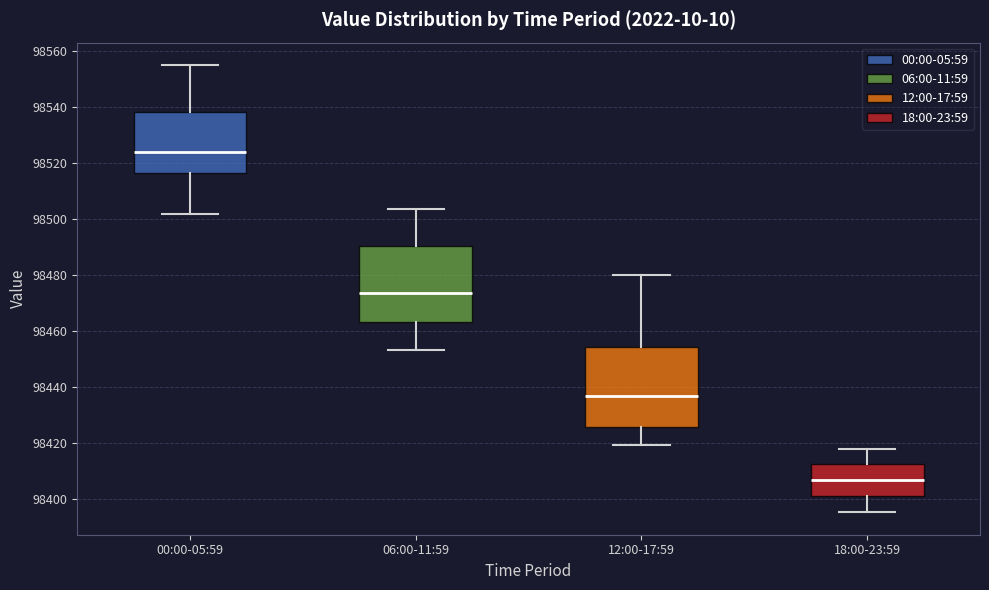

Where does the upper whisker of the box for 12:00-17:59 end on the y-axis? The values are not printed on the chart, so give them approximately, as read against the axis.

98480